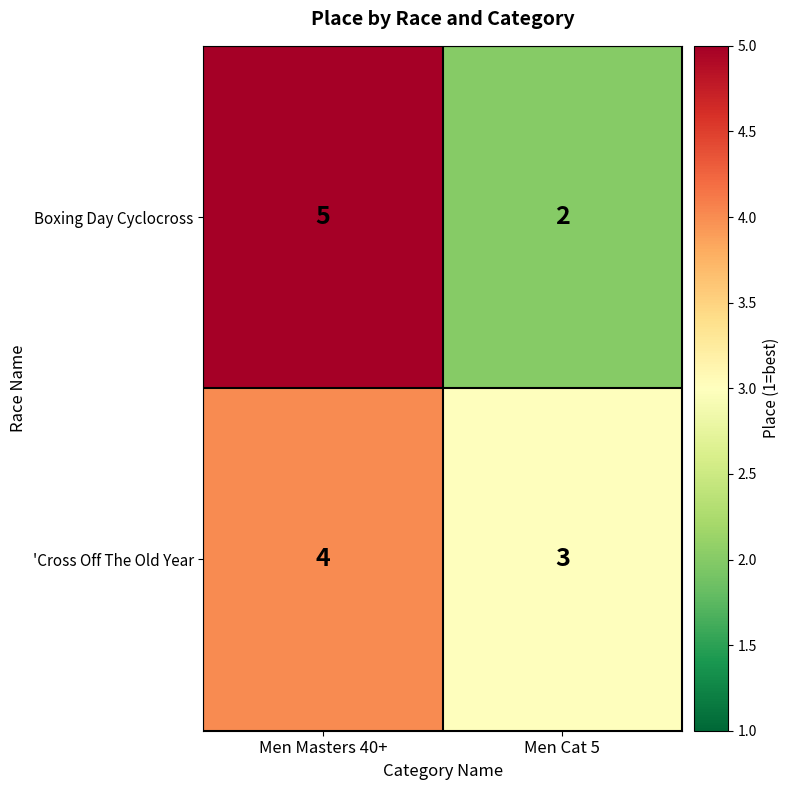

What is the greatest value displayed?

5